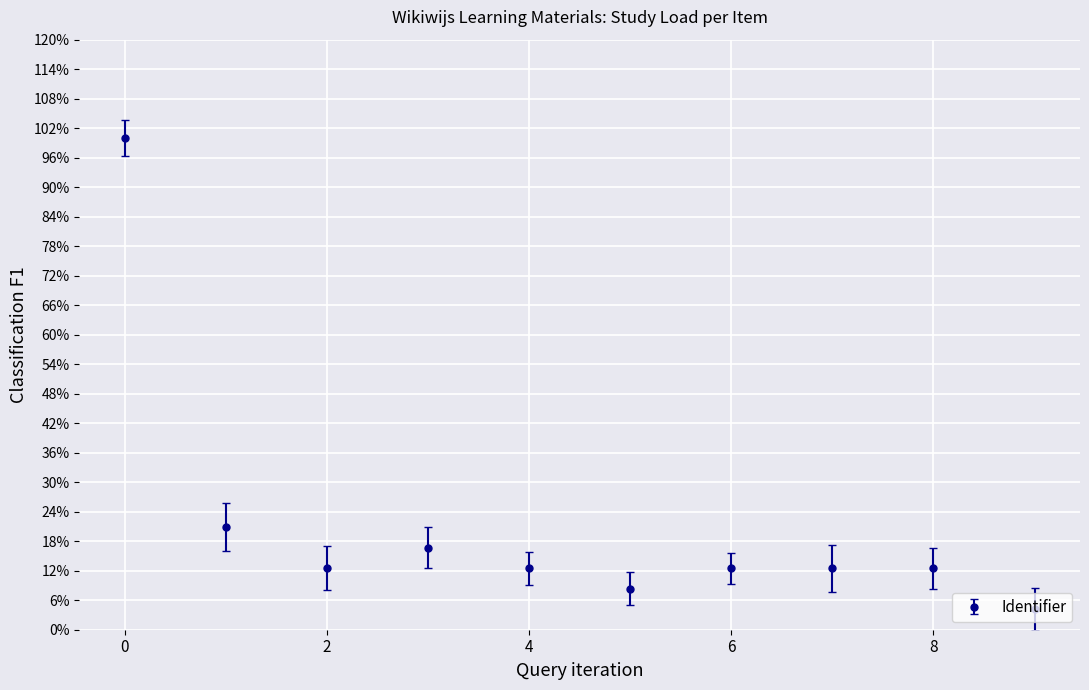

Is this an area chart (filled region under the line)?

No